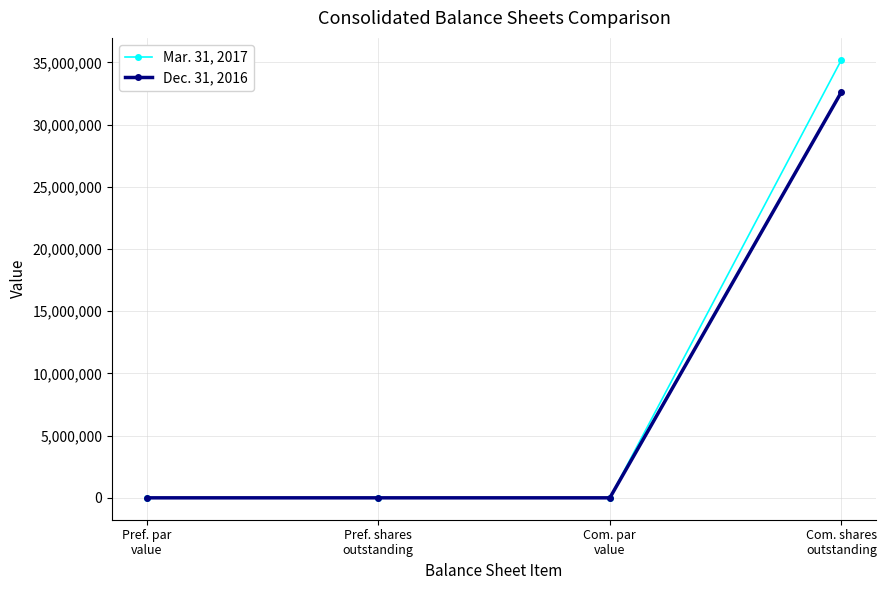

List the series in order of their overall mean, highest first.

Mar. 31, 2017, Dec. 31, 2016